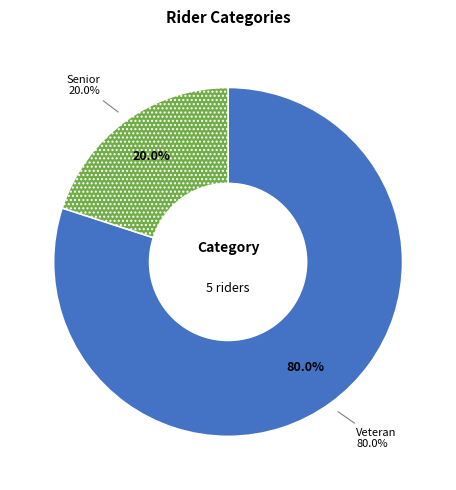

Rank the categories by value from highest to lowest.

Veteran, Senior